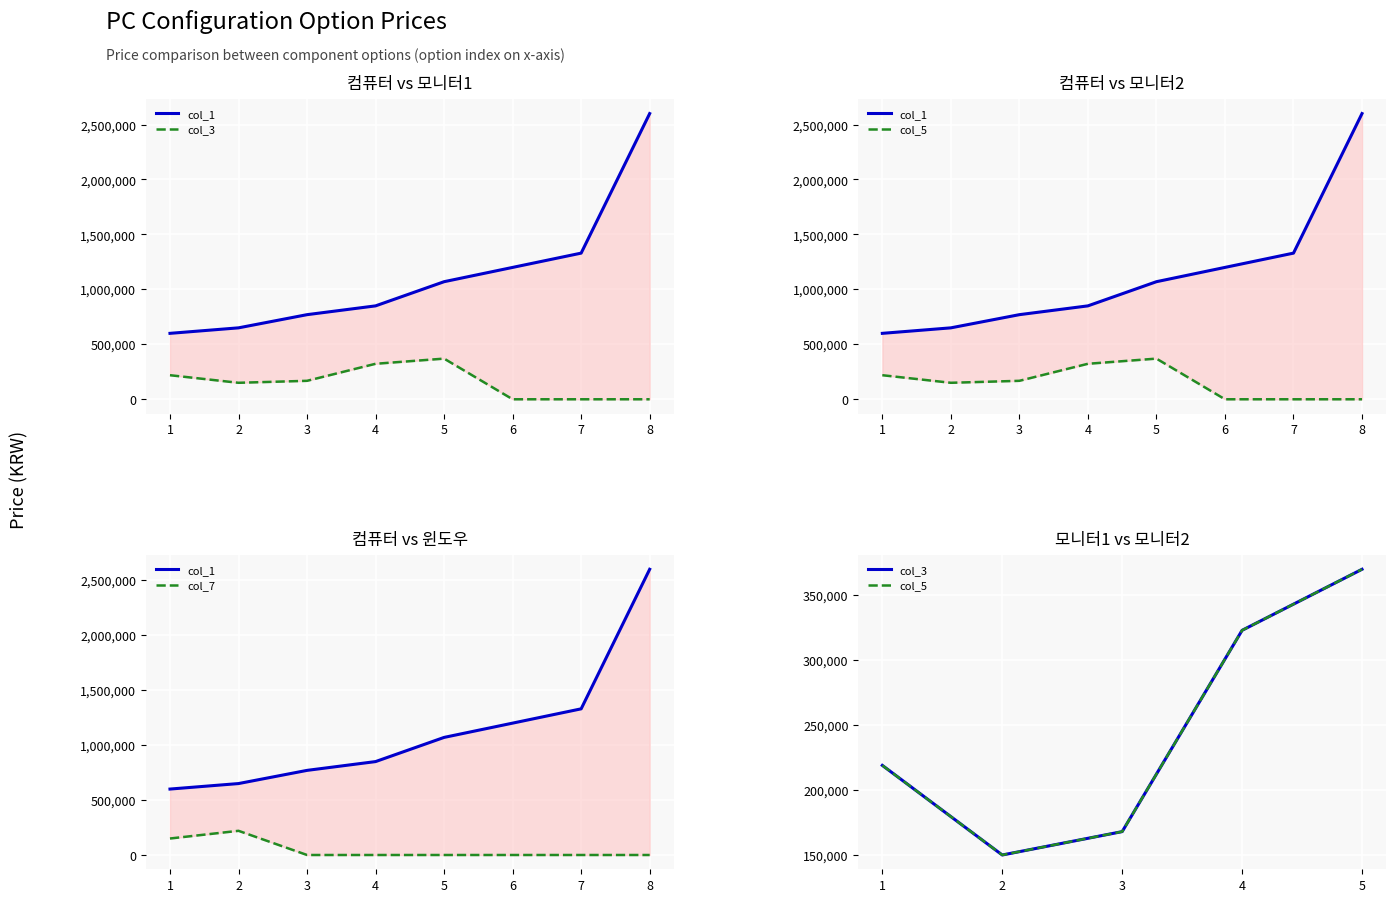

Which category has the highest value in the col_5 series?

5